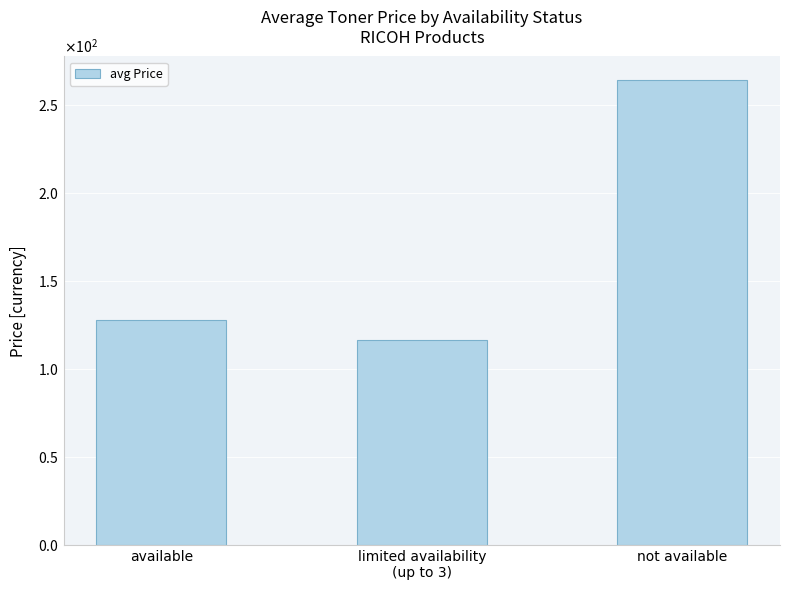

Where is the data nearest to the value 190?

available